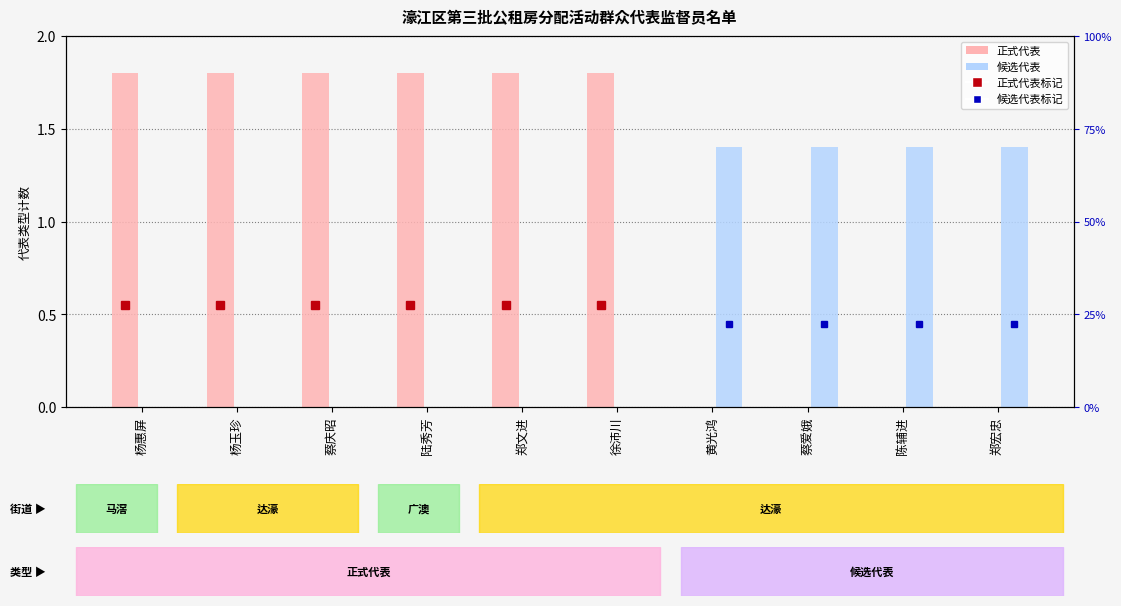

What is the maximum value for 正式代表?

1.8